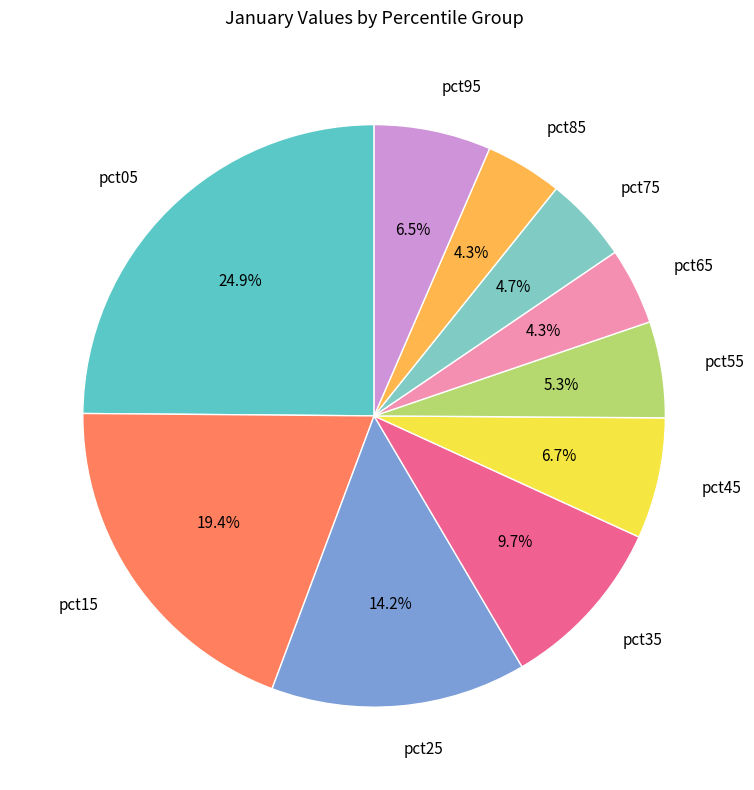

How many segments does this pie chart have?

10